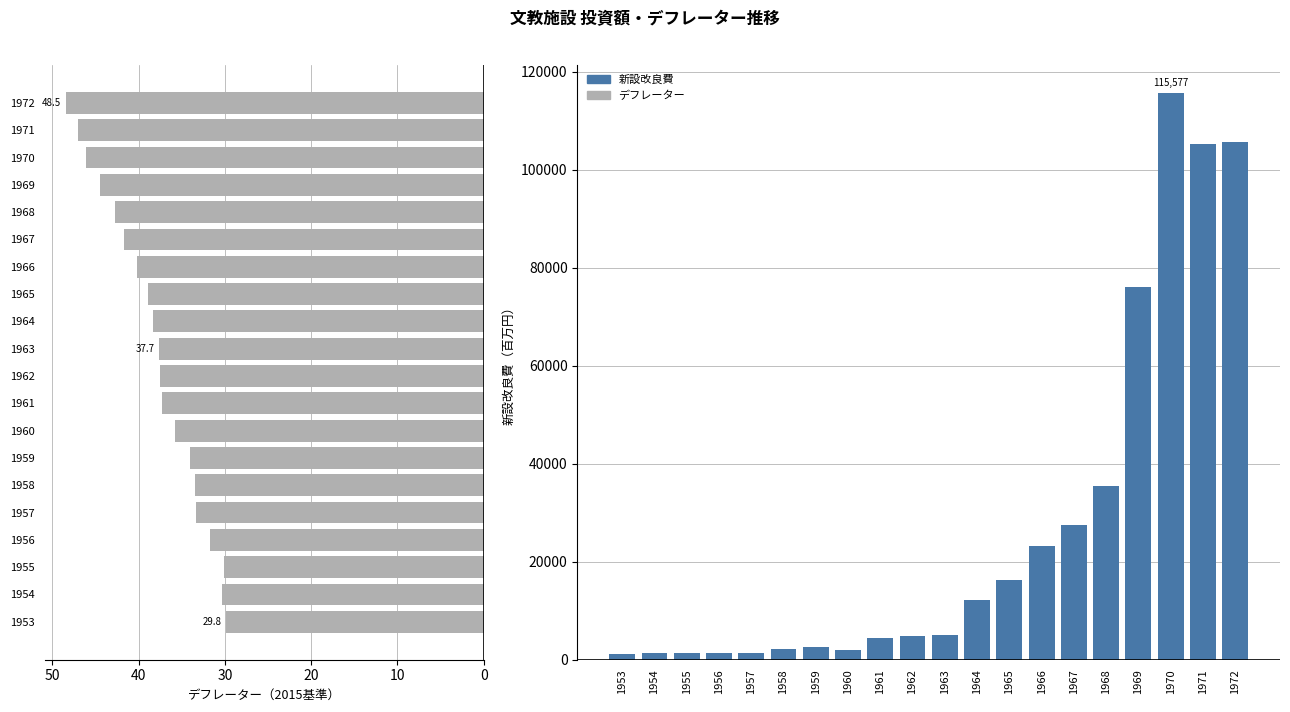

Read the デフレーター value at 1966.

40.2